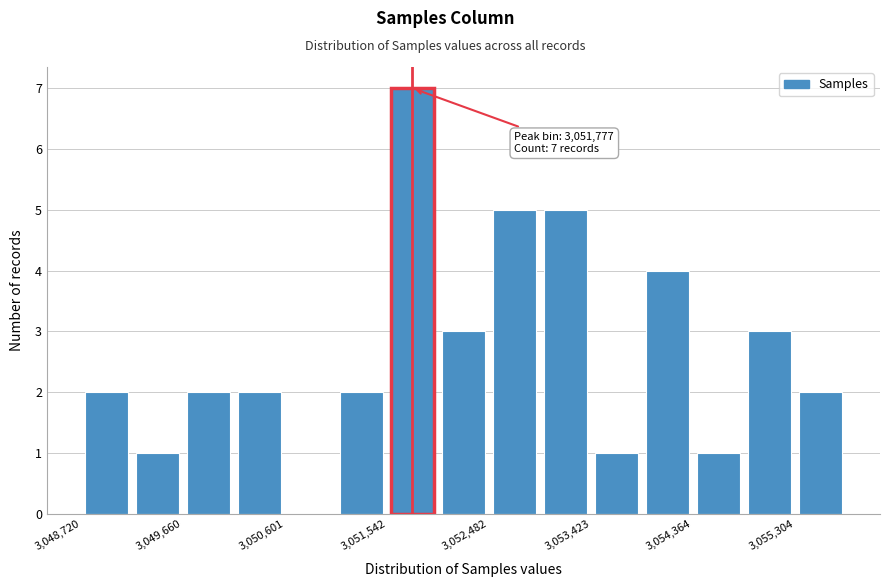

Which range on the x-axis has the tallest bar?

3051500 to 3052000